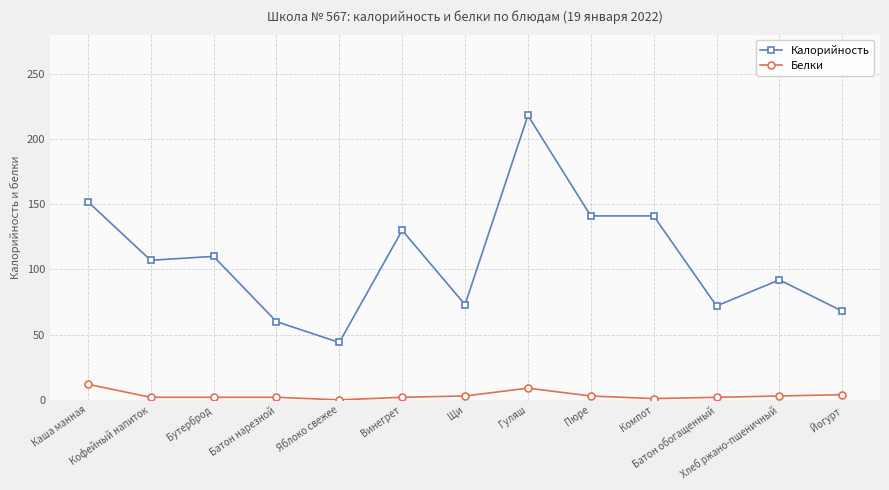

Which label corresponds to the largest value in the chart?

Гуляш